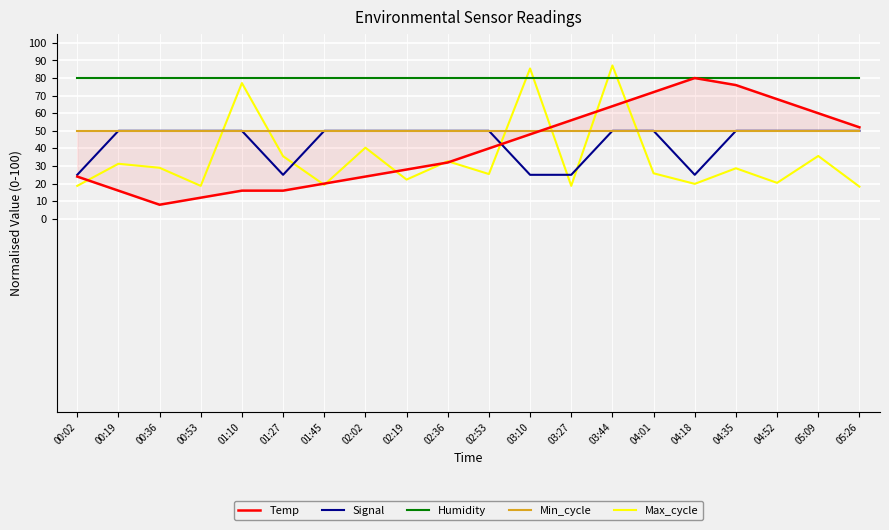

How many lines are shown in the chart?

5